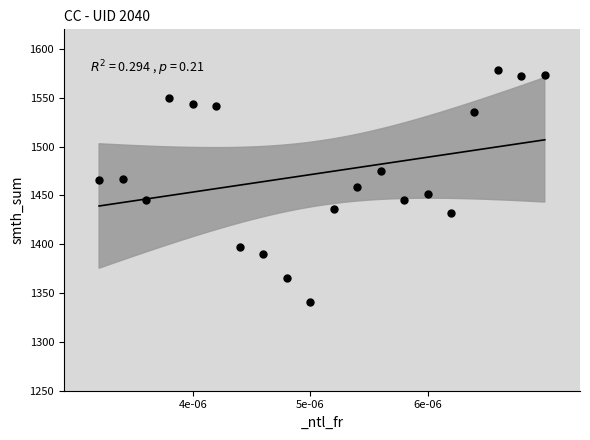

What is the range of Y values (max minus min)?

238.0